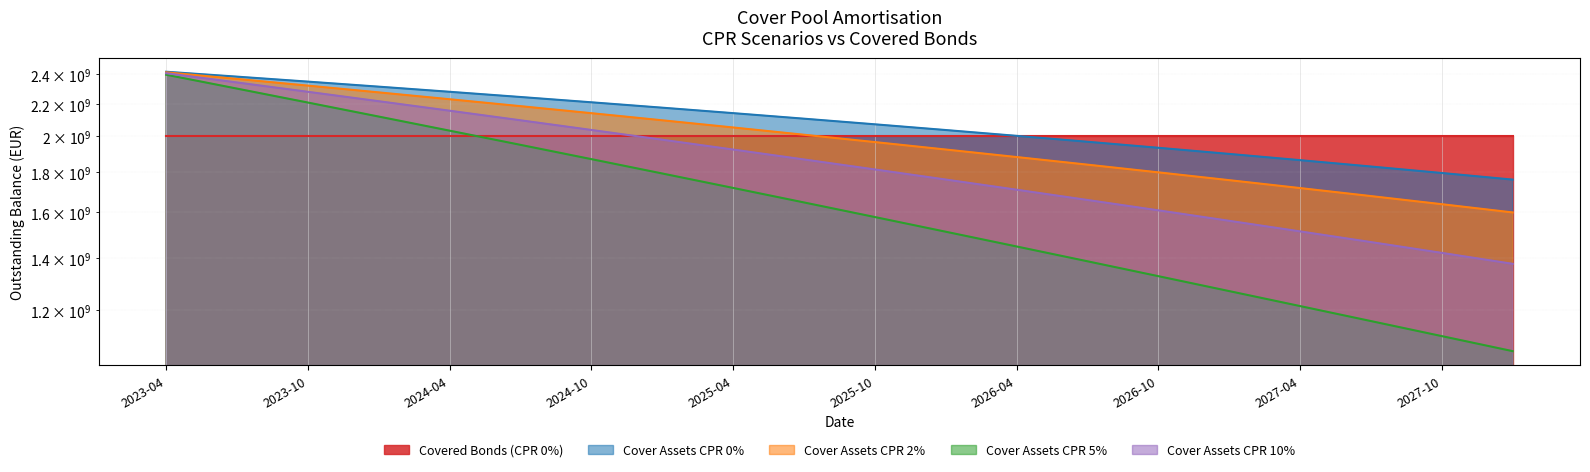

What is the value of the Cover Assets CPR 5% point at the 8th from the left?

1793659863